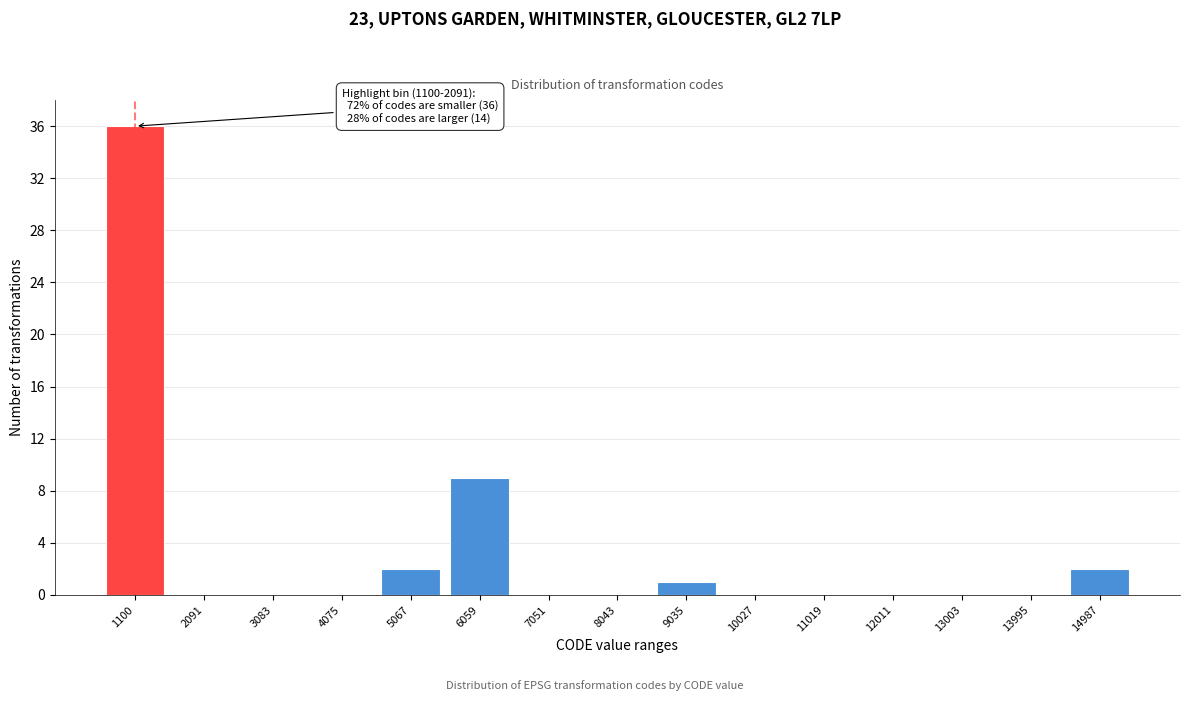

Reading left to right, transcribe all the data shown in this chart.

1100=36	2091=0	3083=0	4075=0	5067=2	6059=9	7051=0	8043=0	9035=1	10027=0	11019=0	12011=0	13003=0	13995=0	14987=2